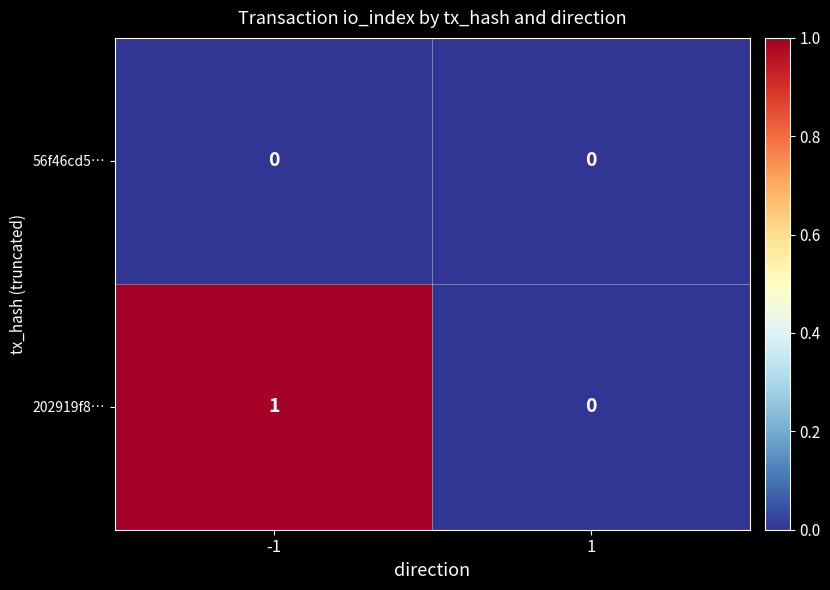

Which series has the largest total across all categories?

202919f8…